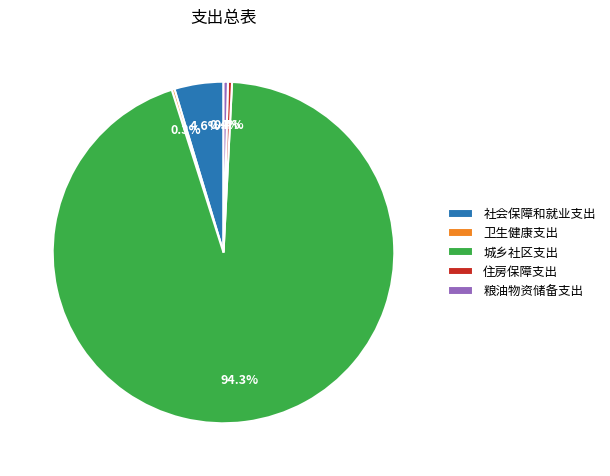

What is the ratio of the value at 城乡社区支出 to the value at 粮油物资储备支出?

226.9